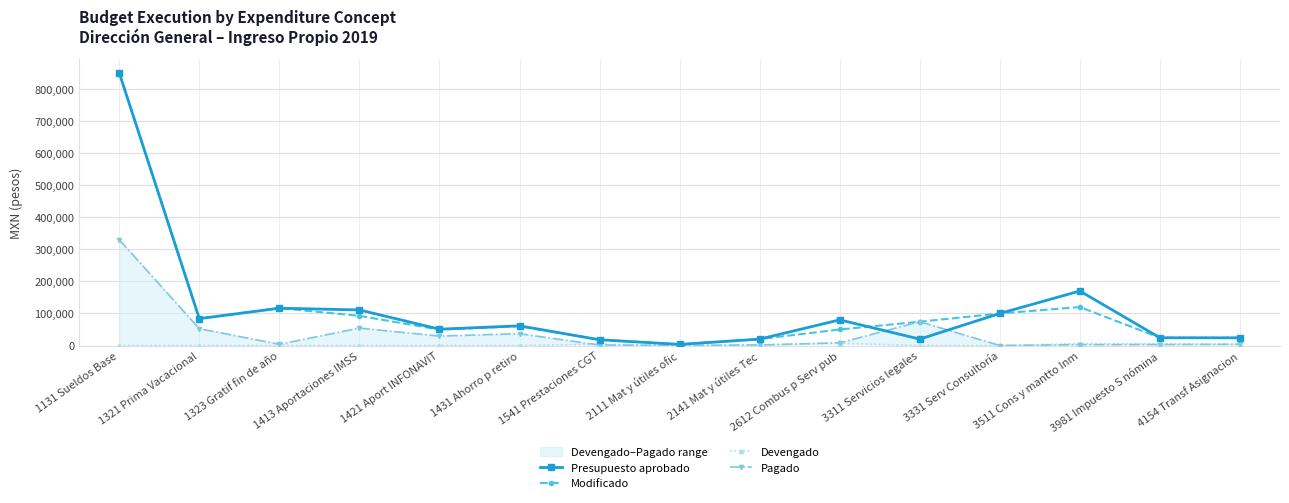

How many data points in Presupuesto aprobado are above 61408?

8